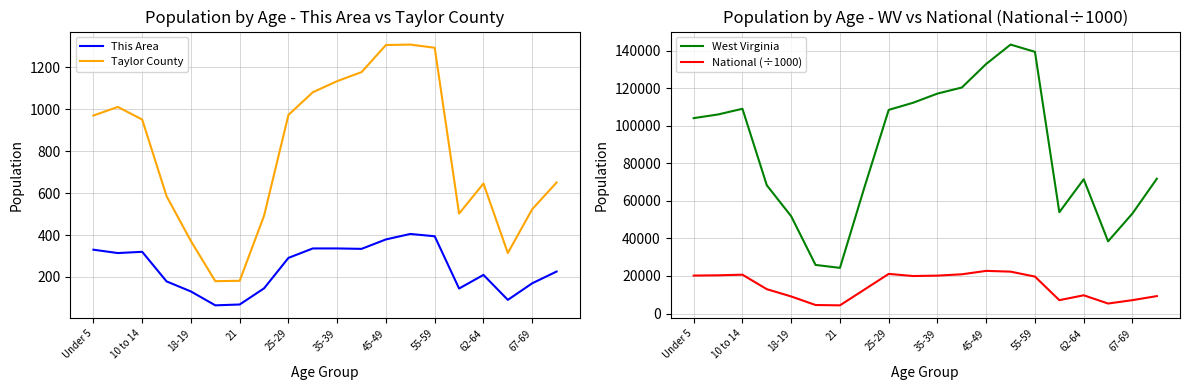

The This Area series shows 249.3 at 55-59. True or false?

False